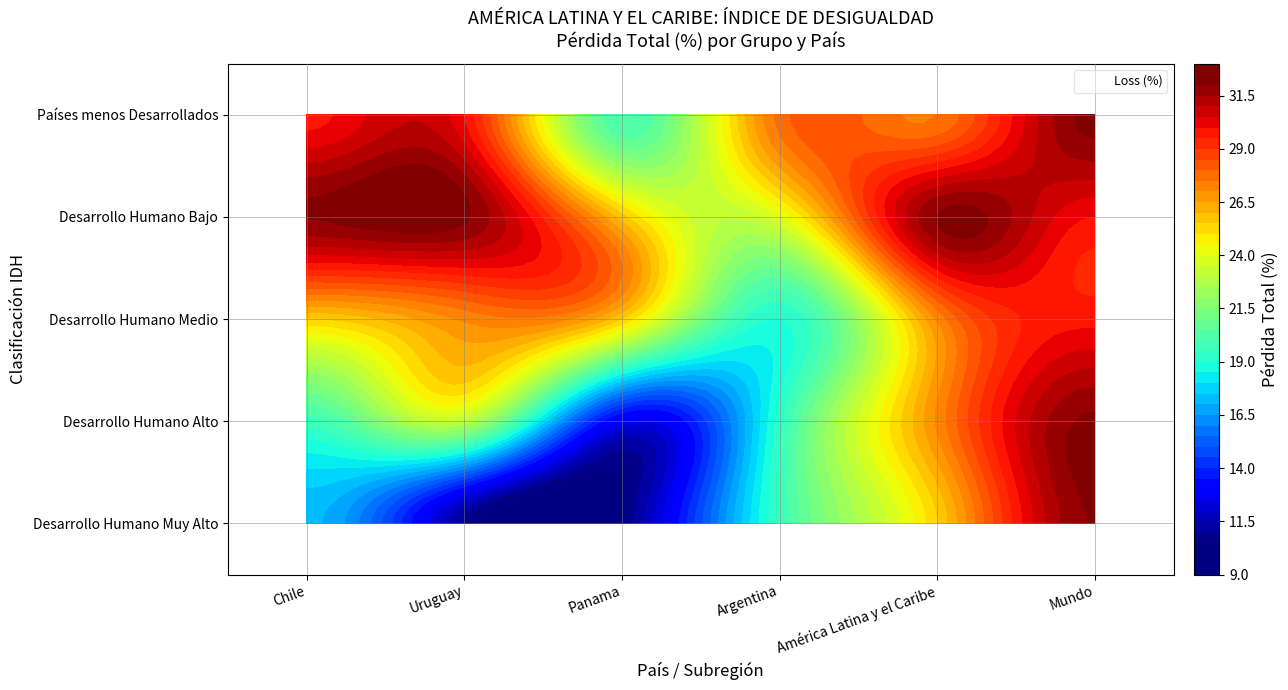

What is the average value of the Países menos Desarrollados series?

27.9